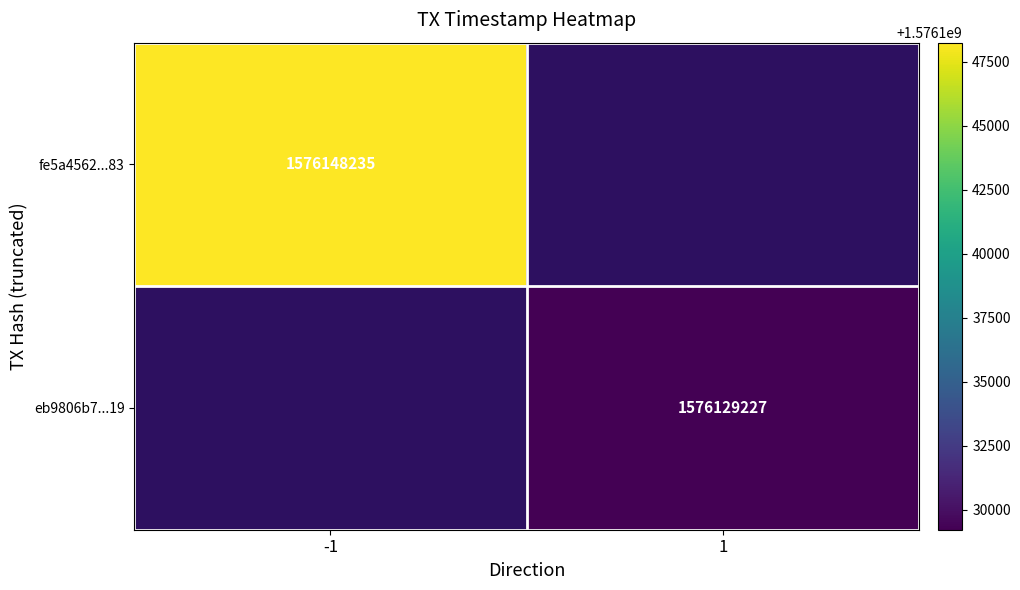

The value of eb9806b7...19 at 1 is 2553296297. True or false?

False